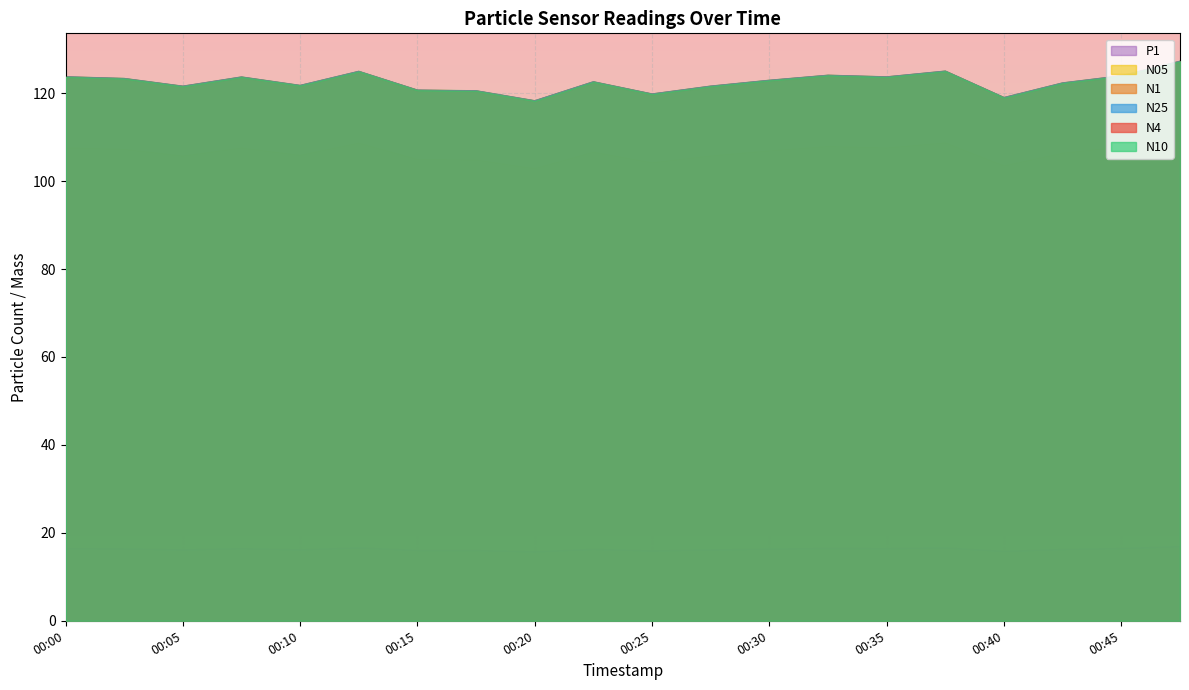

How many categories are shown in the chart?

20